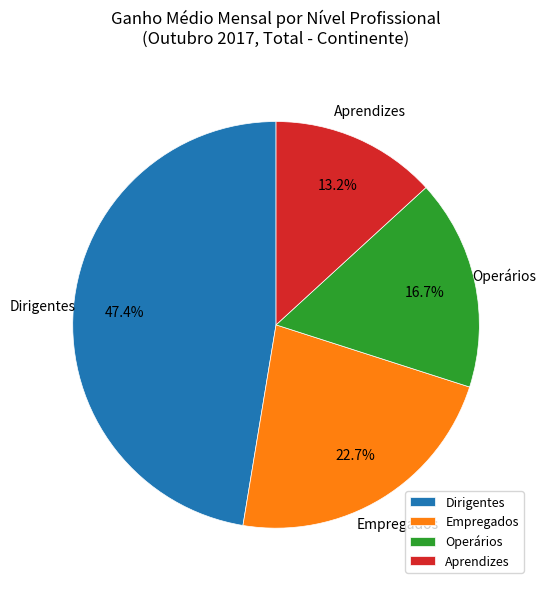

How many slices are in this pie chart?

4